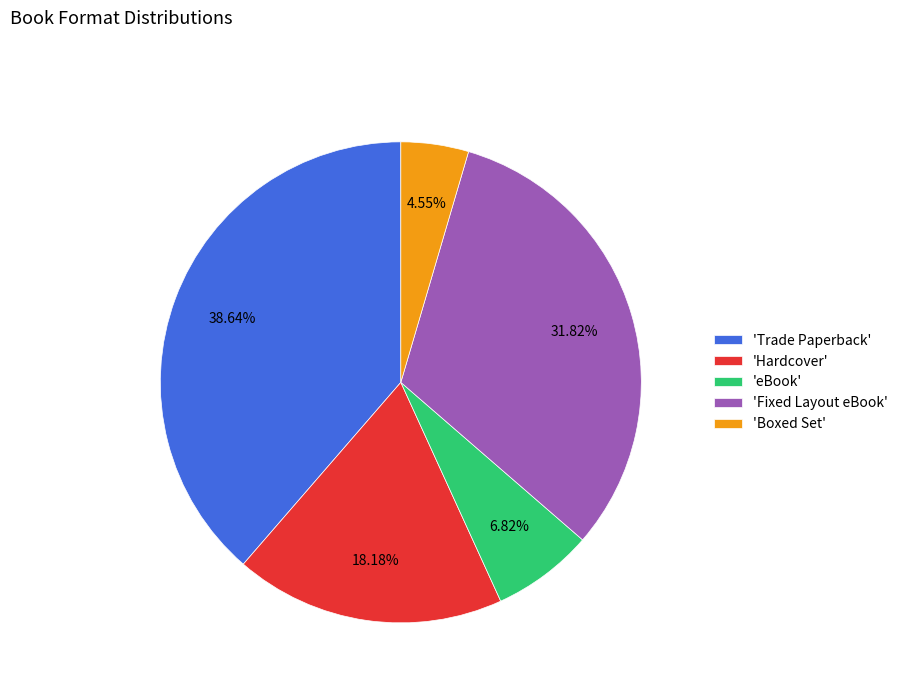

Between 'eBook' and 'Trade Paperback', which is larger?

'Trade Paperback'